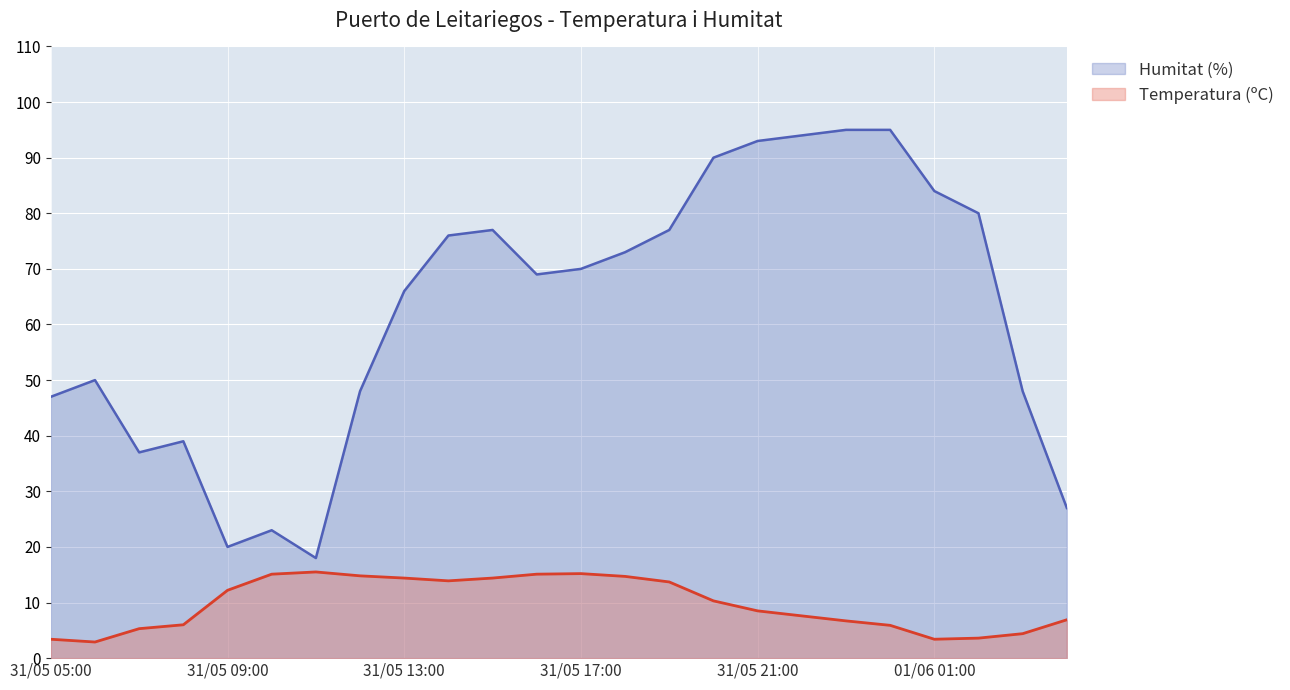

Is it true that Humitat (%) equals 69.0 at 31/05 16:00?

True